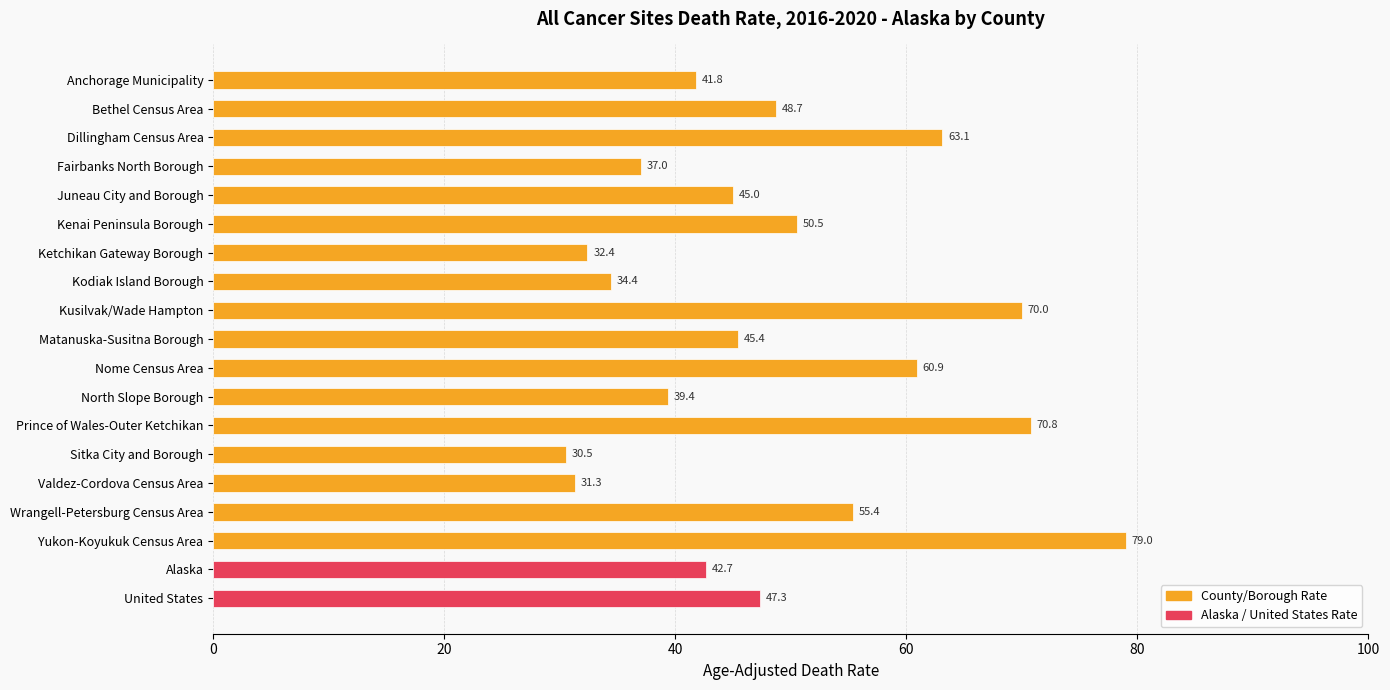

Count the number of data series in this chart.

1